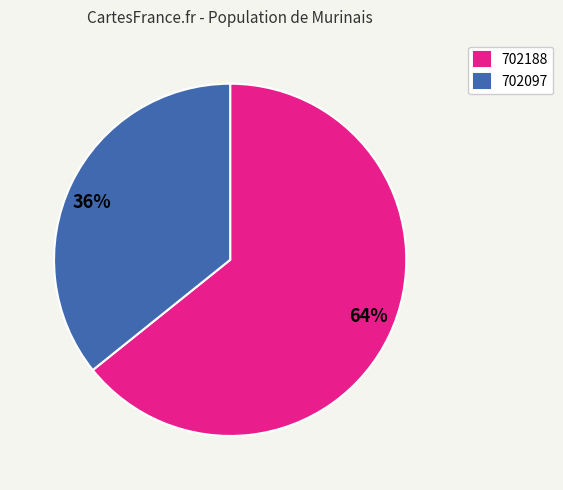

Between 702097 and 702188, which is larger?

702188